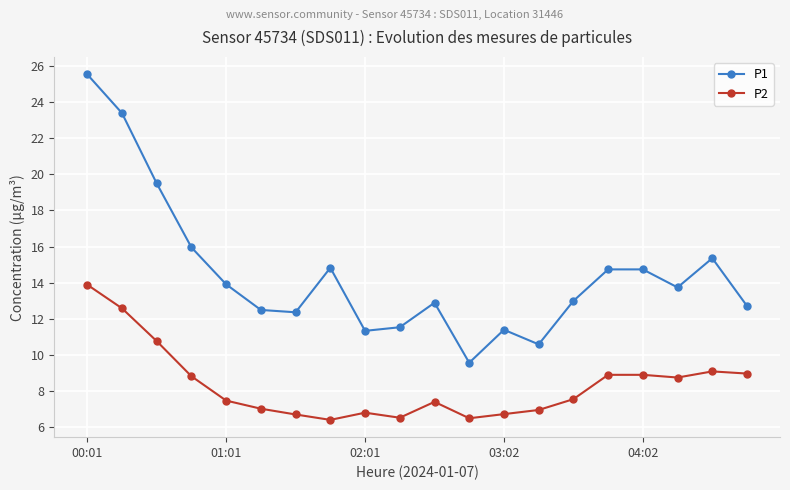

Is this an area chart (filled region under the line)?

No